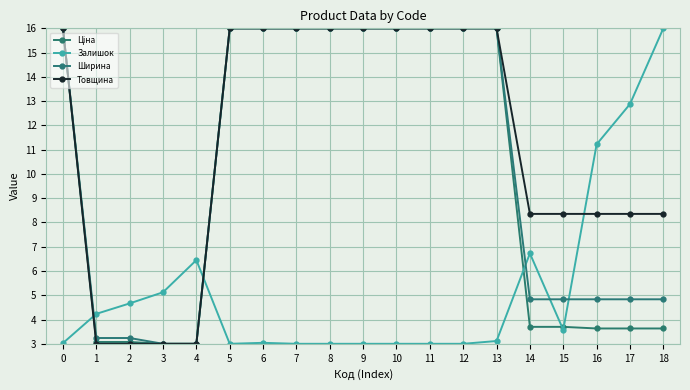

What is the total value across all series at 15?

20.5